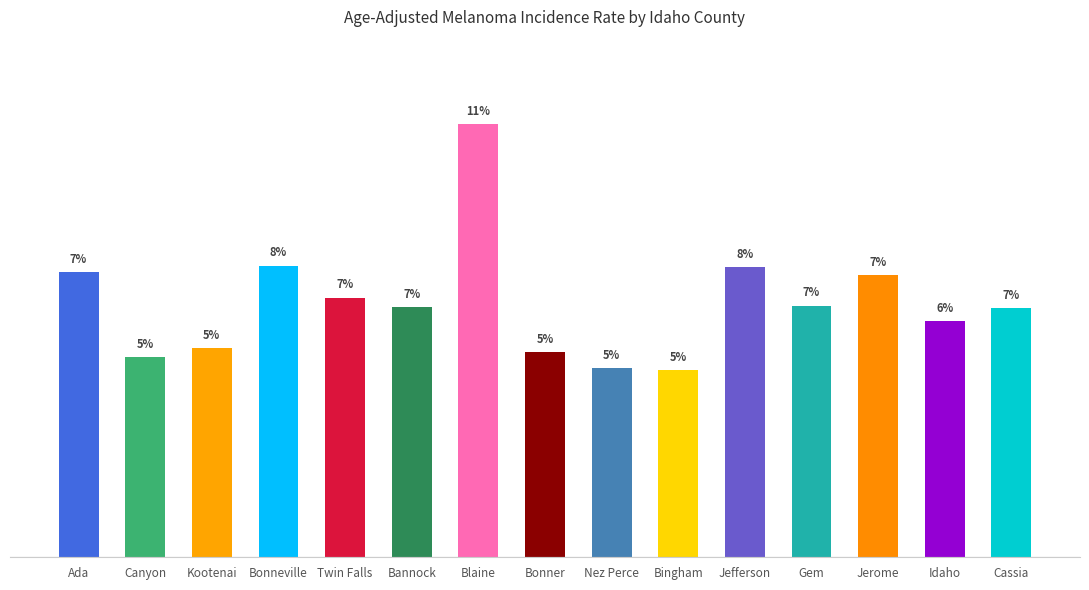

At which label does the data first exceed 31?

Ada